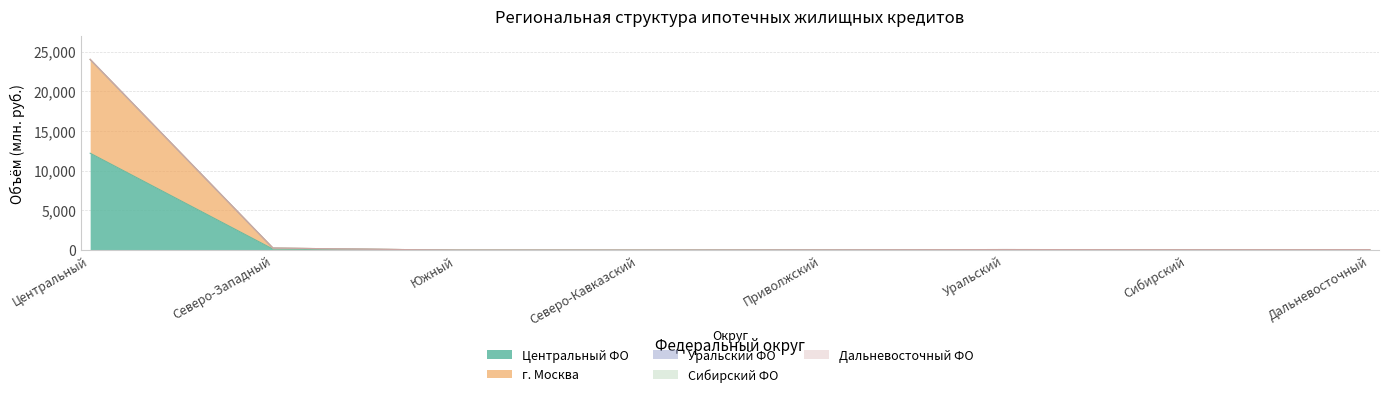

Which category has the lowest value across all series?

Южный